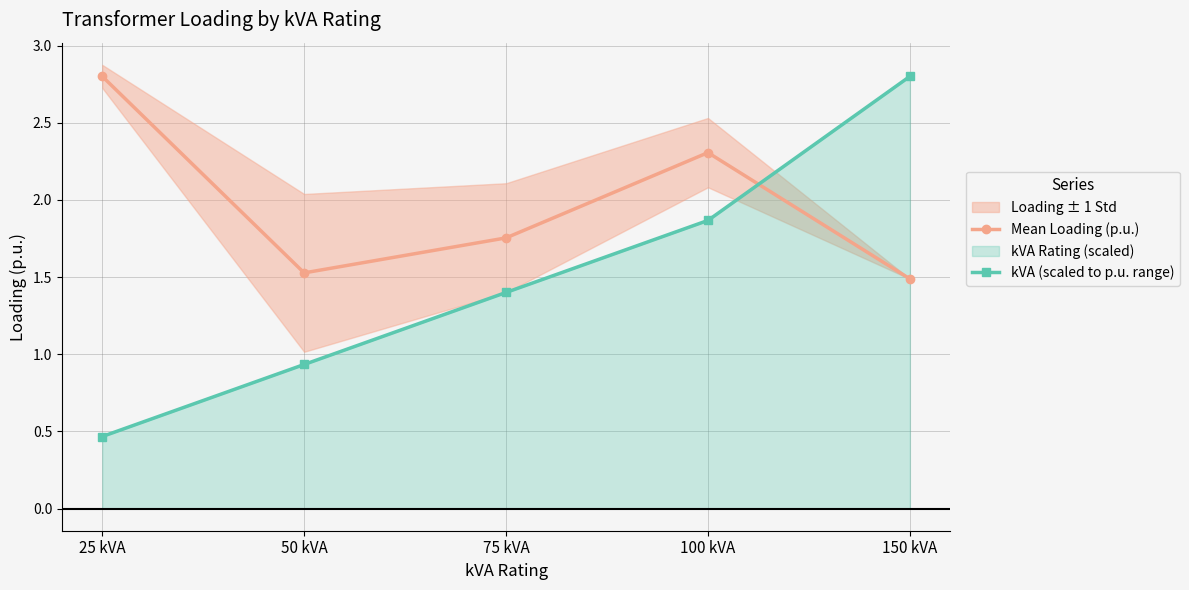

Does the chart display data point markers on the line(s)?

Yes